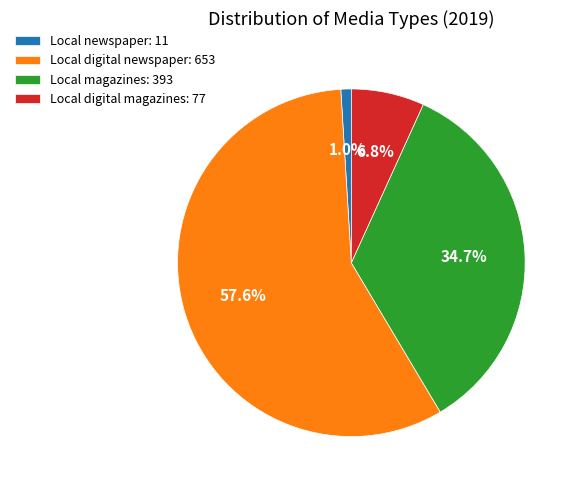

What is the ratio of the value at Local digital magazines to the value at Local magazines?

0.2